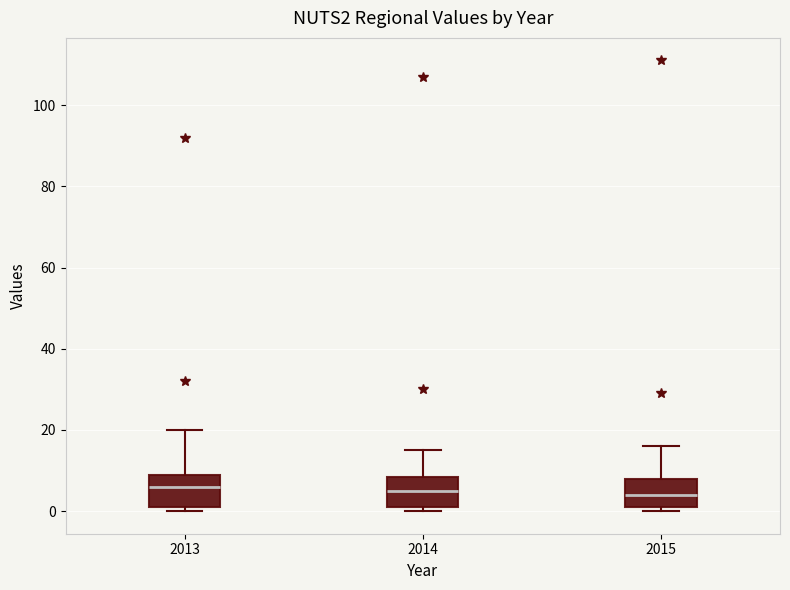

Reading left to right, read every box against the y-axis: the position of its median line, the range the box covers, and the ends of its whiskers. The values are not printed on the chart, so give them approximately, as read against the axis.

2013: median 6, box 2 to 10, whiskers 0 to 20
2014: median 6, box 2 to 8, whiskers 0 to 16
2015: median 4, box 2 to 8, whiskers 0 to 16